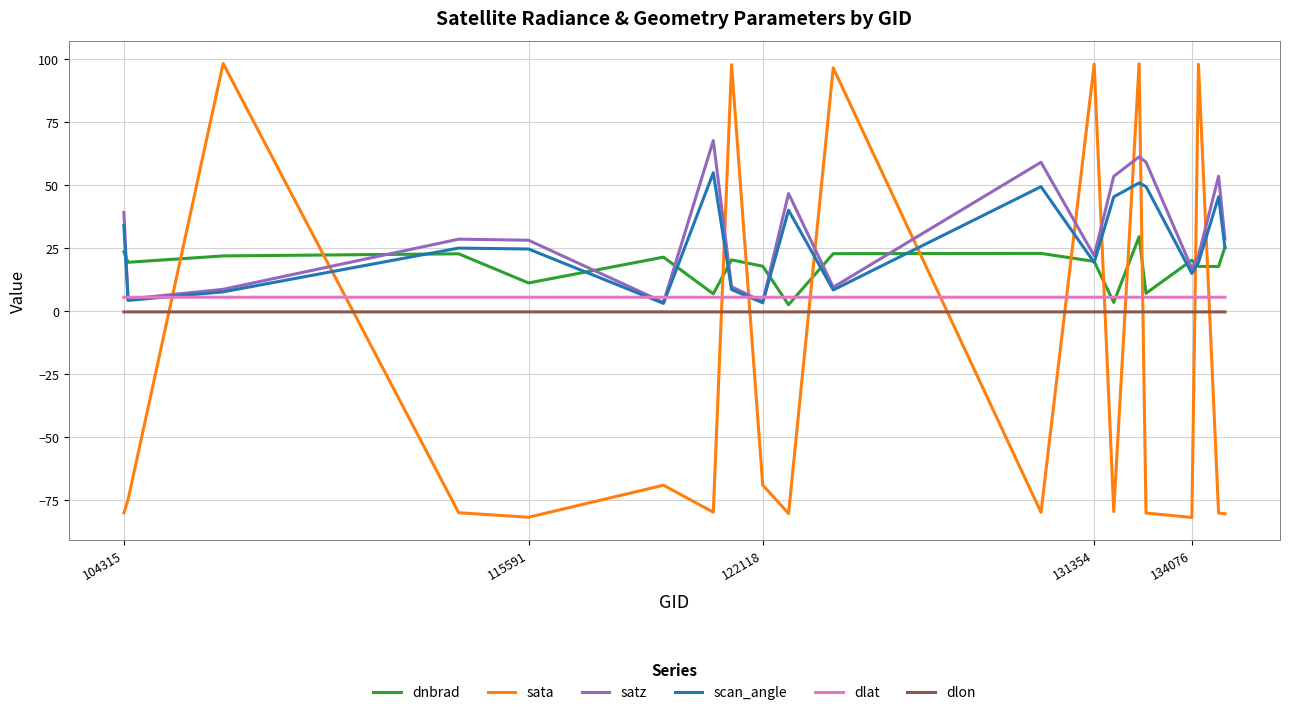

True or false: dnbrad and sata intersect in this chart.

True